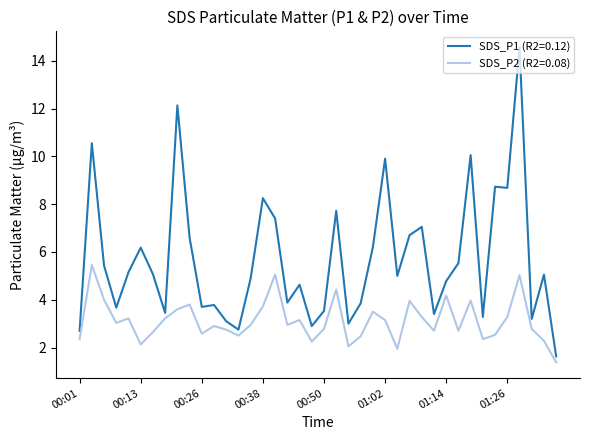

List the series in order of their overall mean, lowest first.

SDS_P2 (R2=0.08), SDS_P1 (R2=0.12)